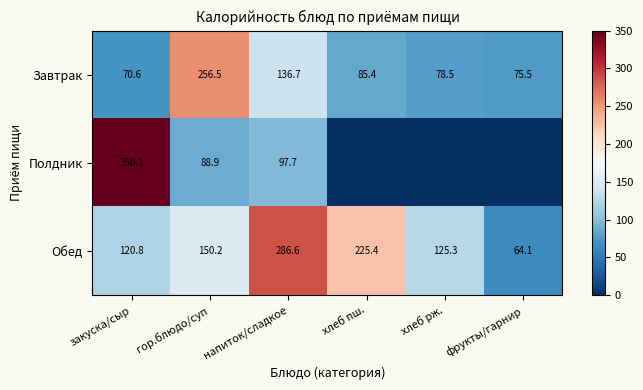

Between закуска/сыр and напиток/сладкое, which series saw the biggest shift?

Полдник